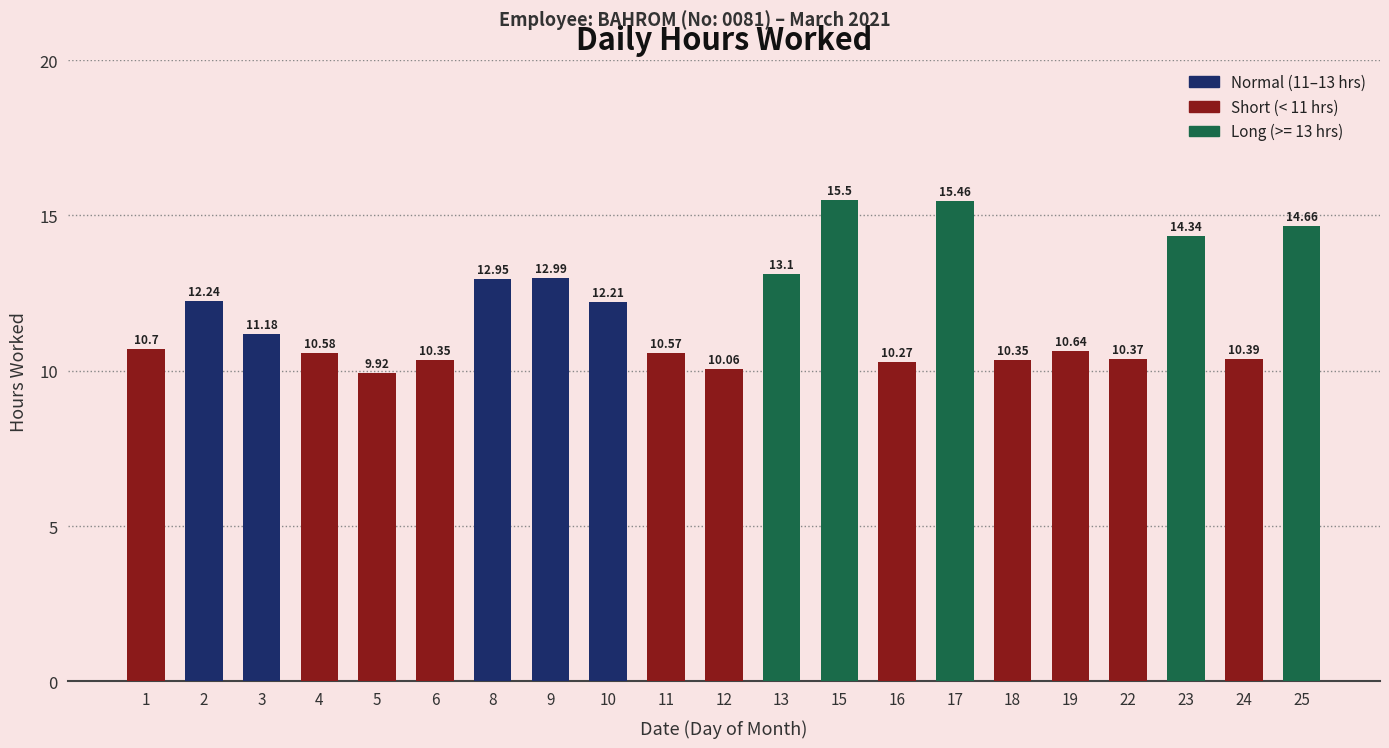

True or false: the data shows 18.7 at 2.

False